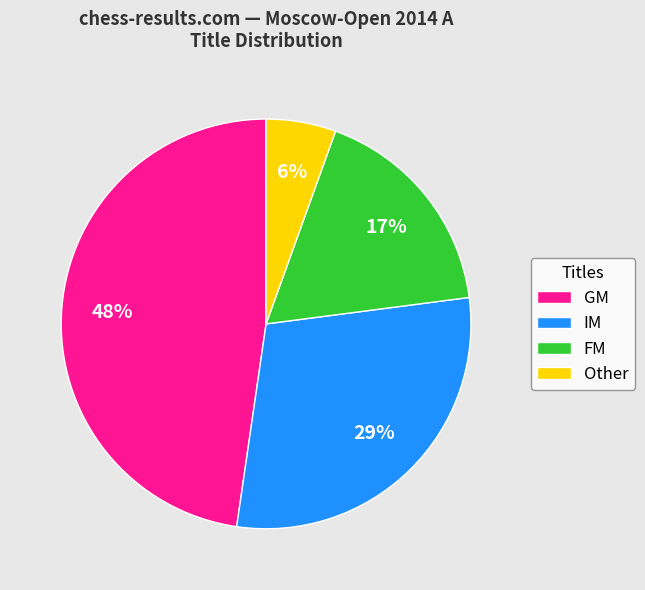

Does FM account for over 50% of the chart?

No